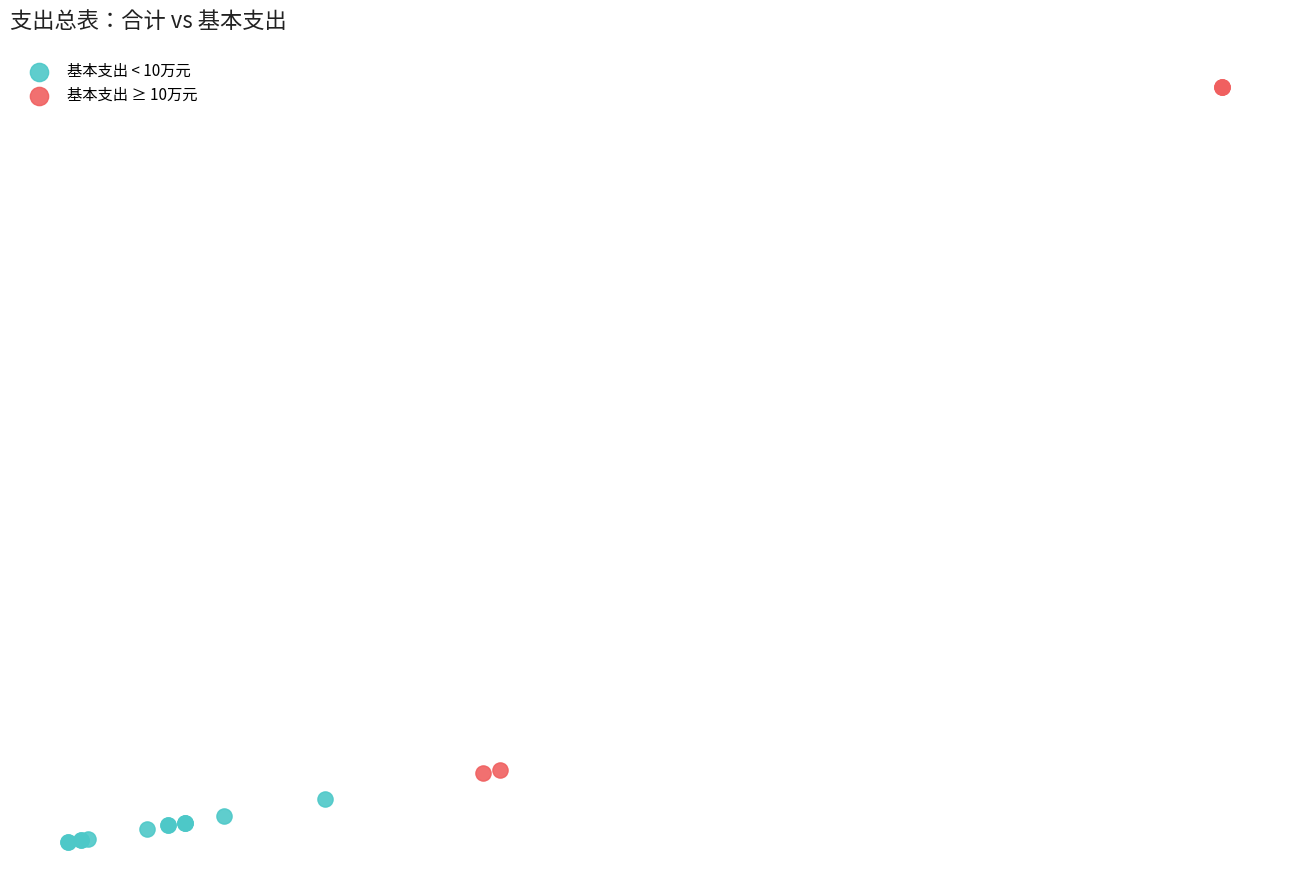

Which series reaches the minimum Y coordinate?

基本支出 < 10万元